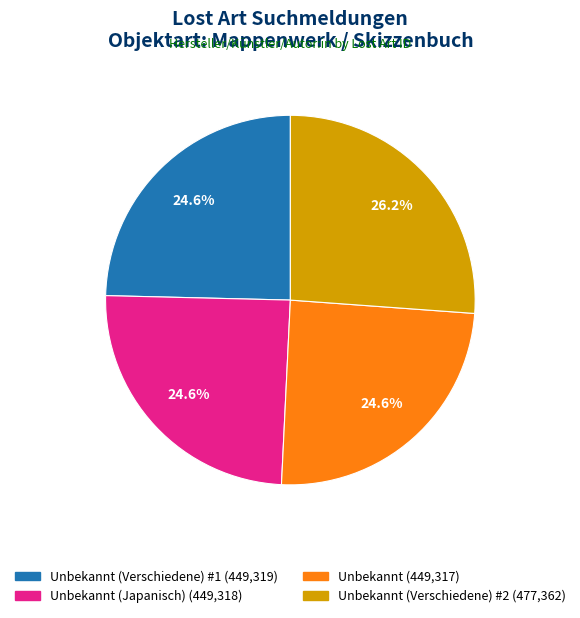

Does any single category account for the majority?

No